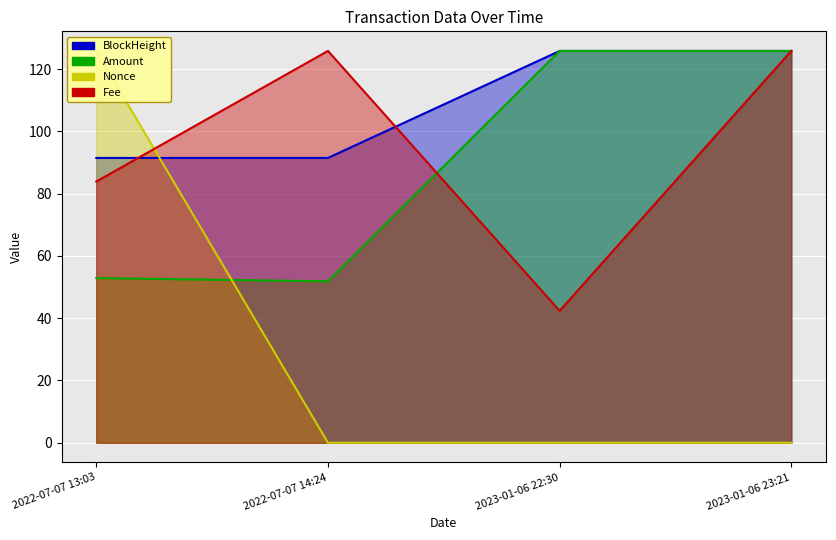

Where does the Amount series first go above 125?

2023-01-06 22:30